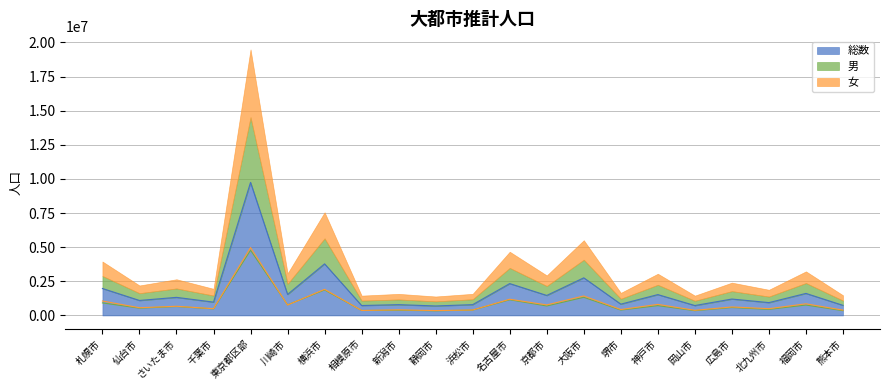

At which label does 総数 first exceed 1201281?

札幌市